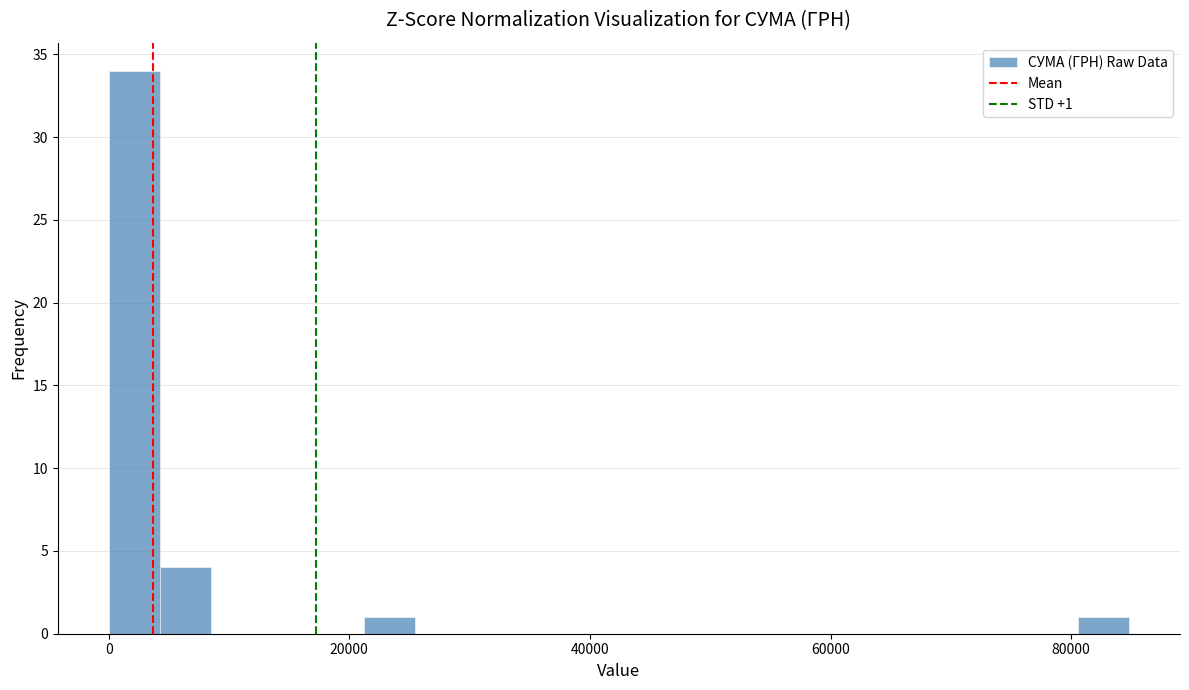

Around what value on the x-axis is the tallest bar? Give the approximate position of its centre, as read against the axis.

2000